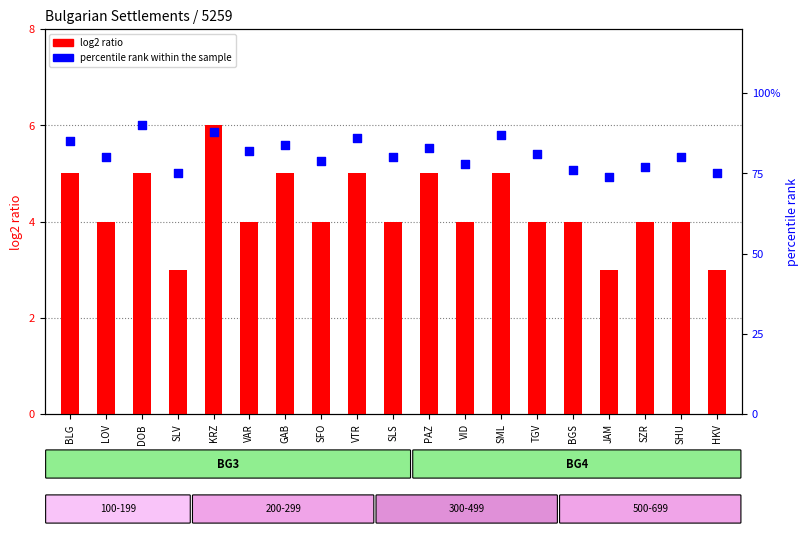

At how many categories does at least one series exceed 7?

19